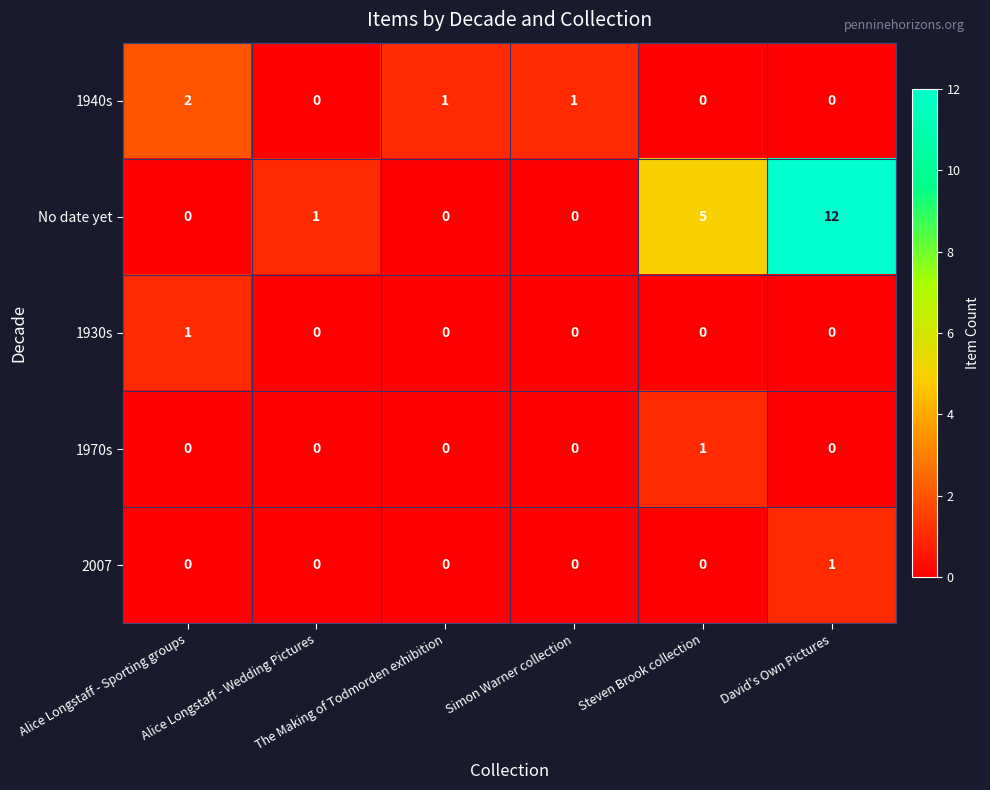

What is the sum of all 1940s values?

4